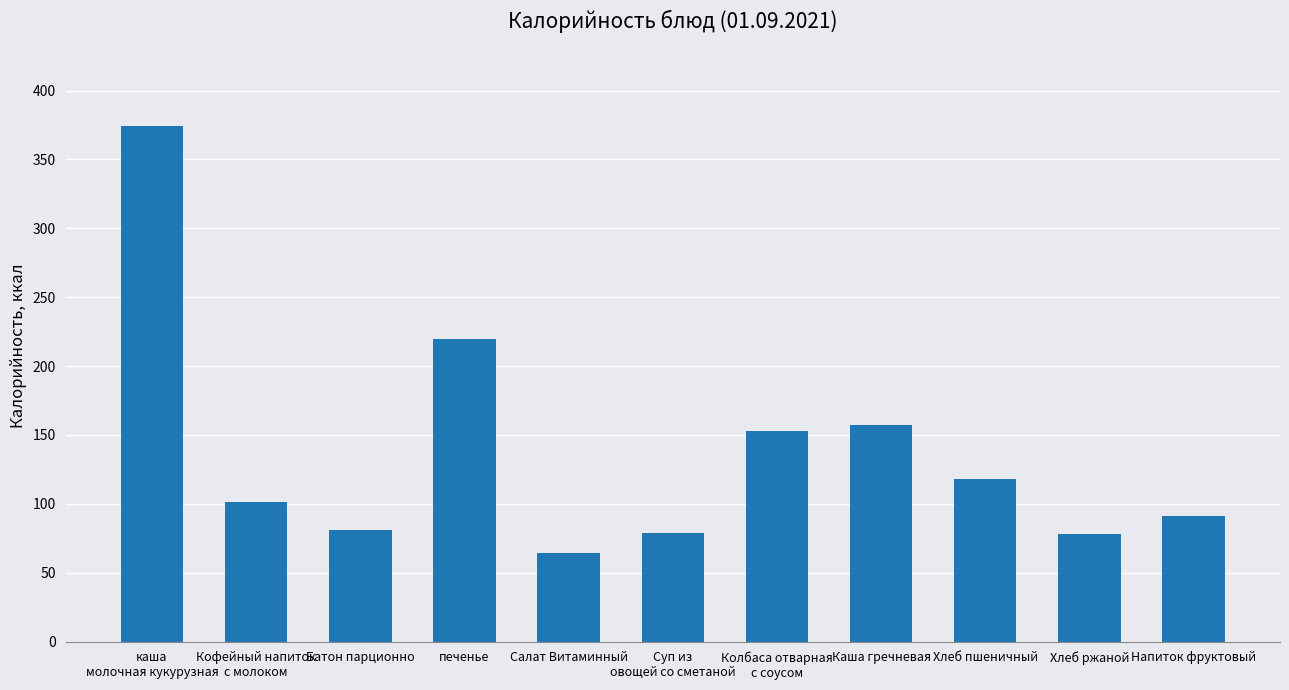

What is the label of the 1st bar from the right?

Напиток фруктовый